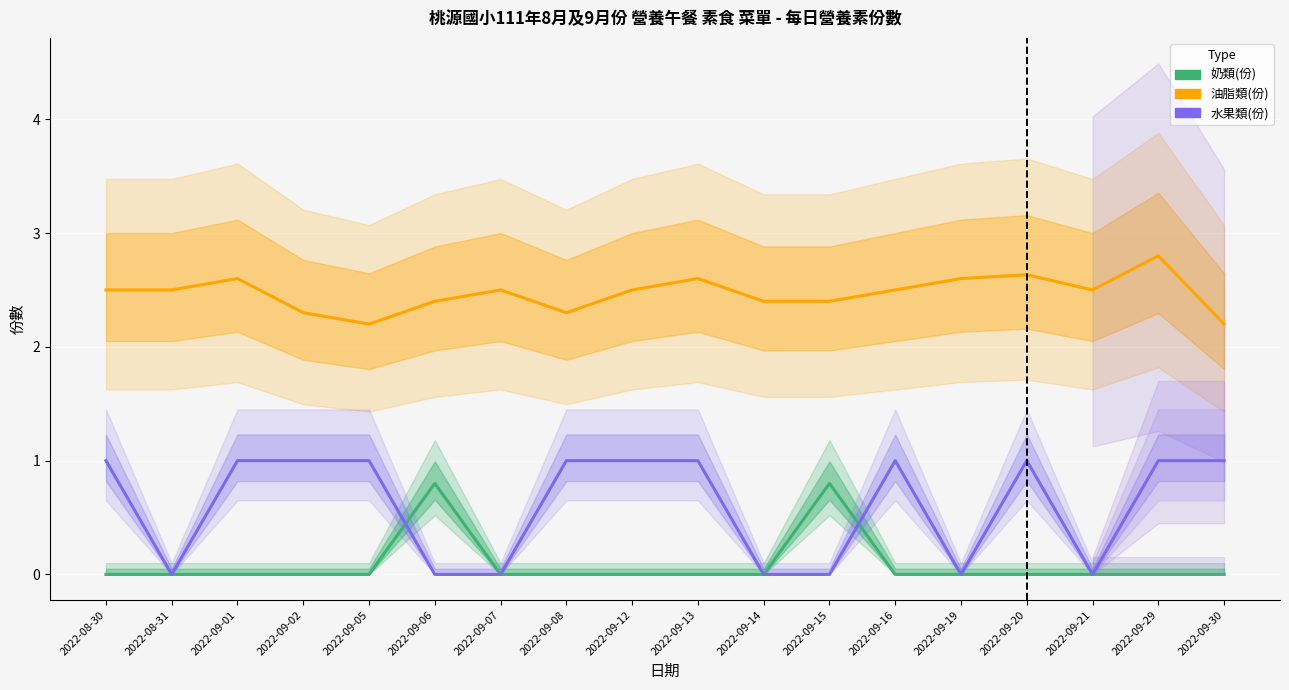

What is the label of the 6th point from the left?

2022-09-06